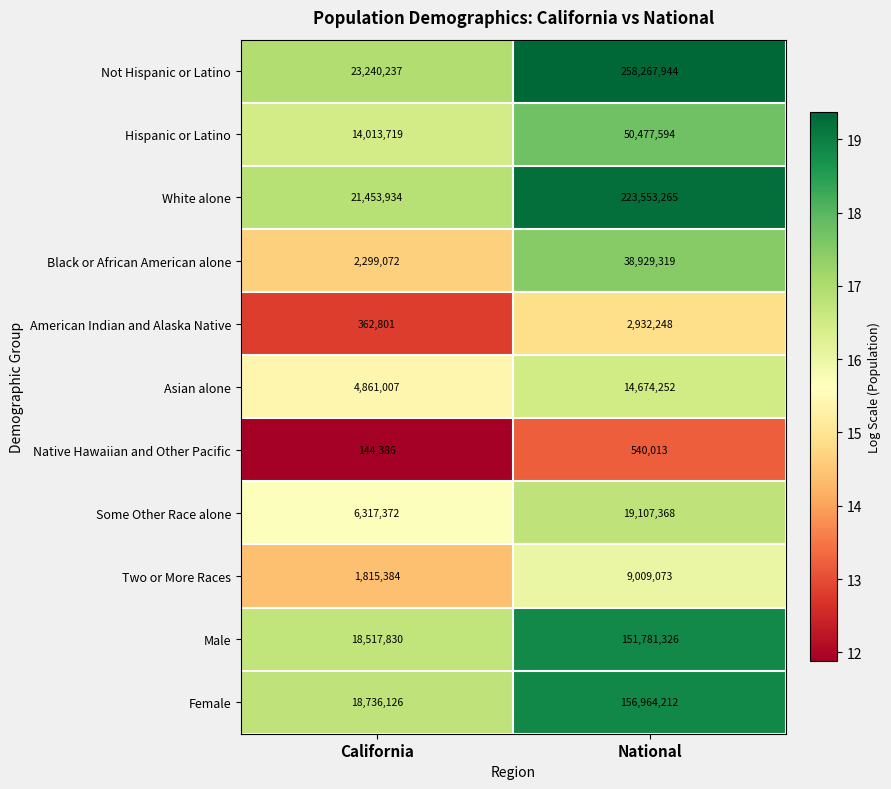

True or false: Some Other Race alone has a value of 6317372 at California.

True